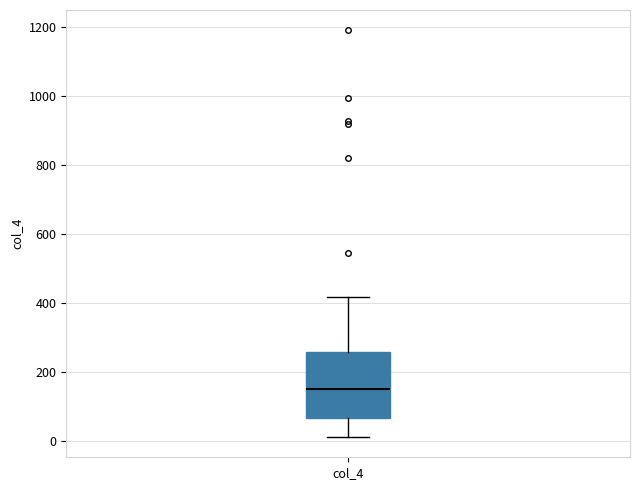

Where does the lower whisker of the box for col_4 end on the y-axis? The values are not printed on the chart, so give them approximately, as read against the axis.

20